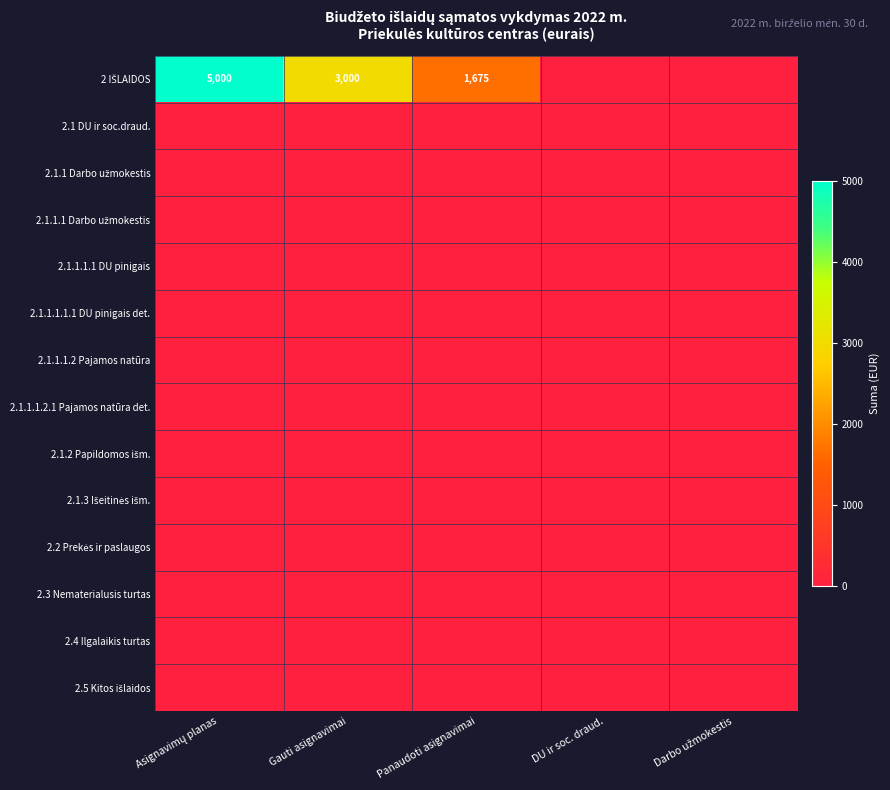

What is the average value of the 2 IŠLAIDOS series?

1935